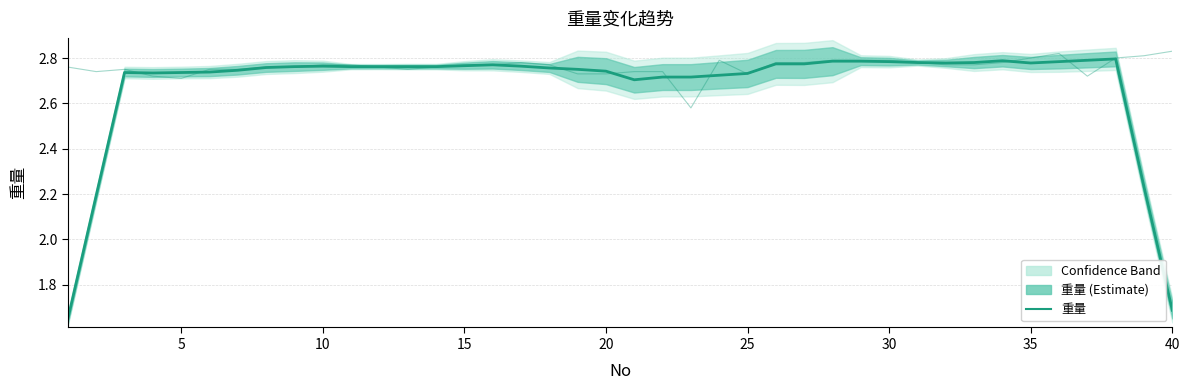

What is the sum of all 重量 (raw) values?

110.5